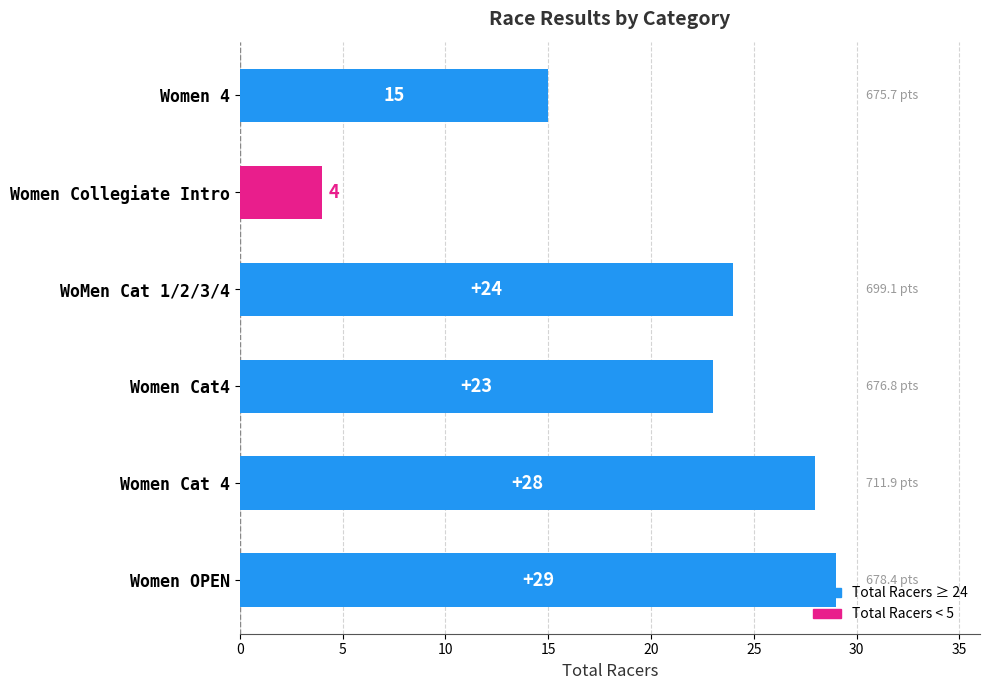

List the labels in order of value, largest first.

Women OPEN, Women Cat 4, WoMen Cat 1/2/3/4, Women Cat4, Women 4, Women Collegiate Intro